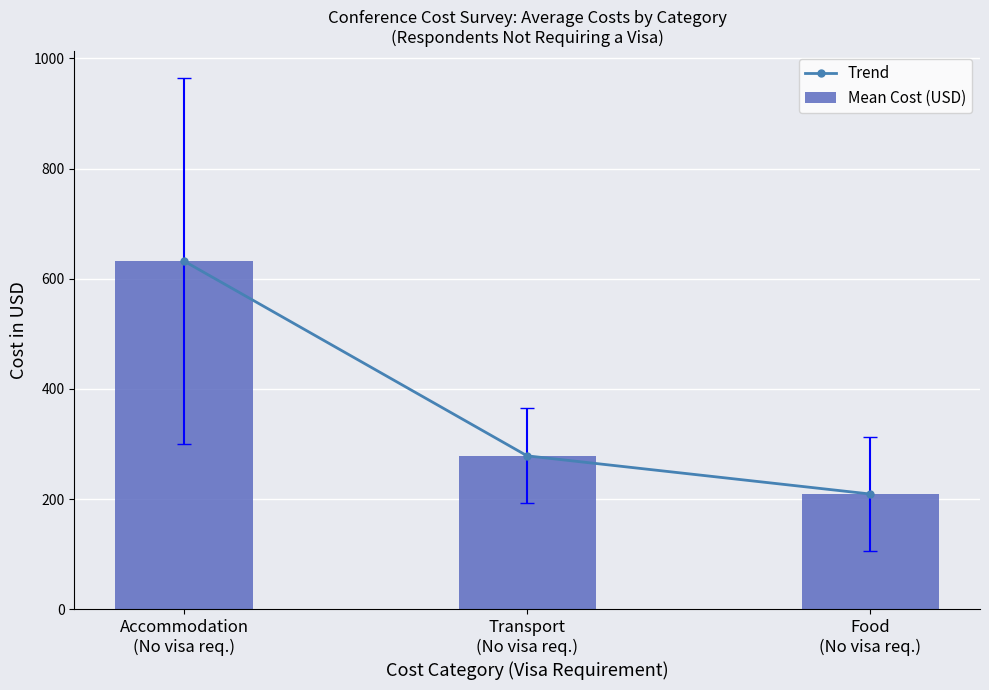

What are all the series names shown in the legend?

Trend, Mean Cost (USD)